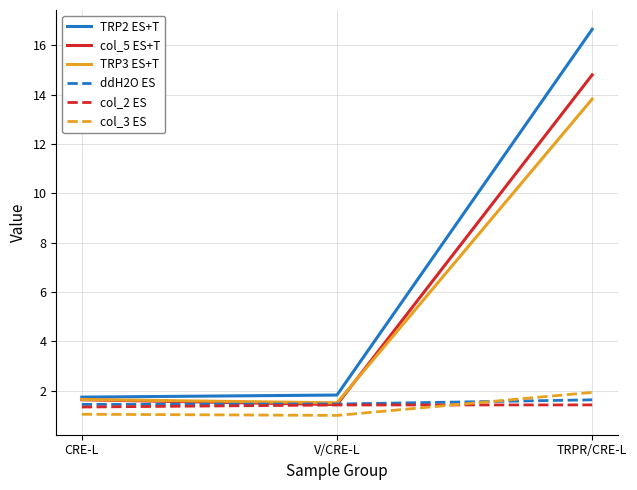

What is the maximum value shown in the chart?

16.7